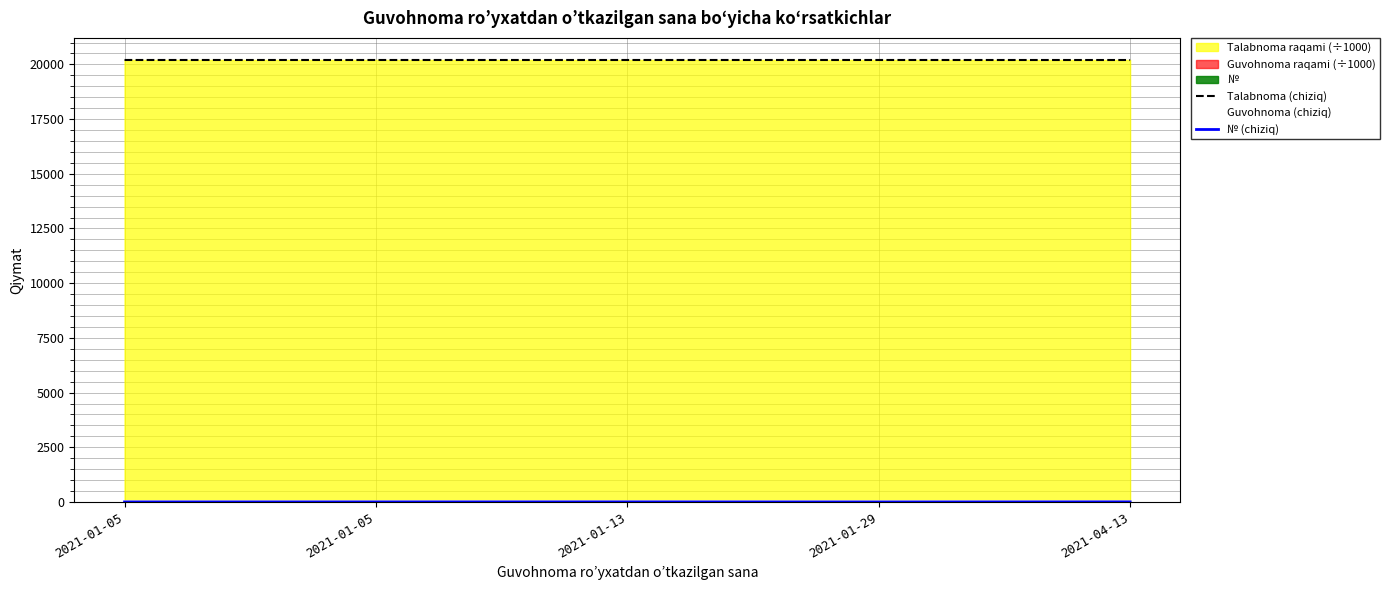

At which category is the sum across all series the highest?

2021-04-13